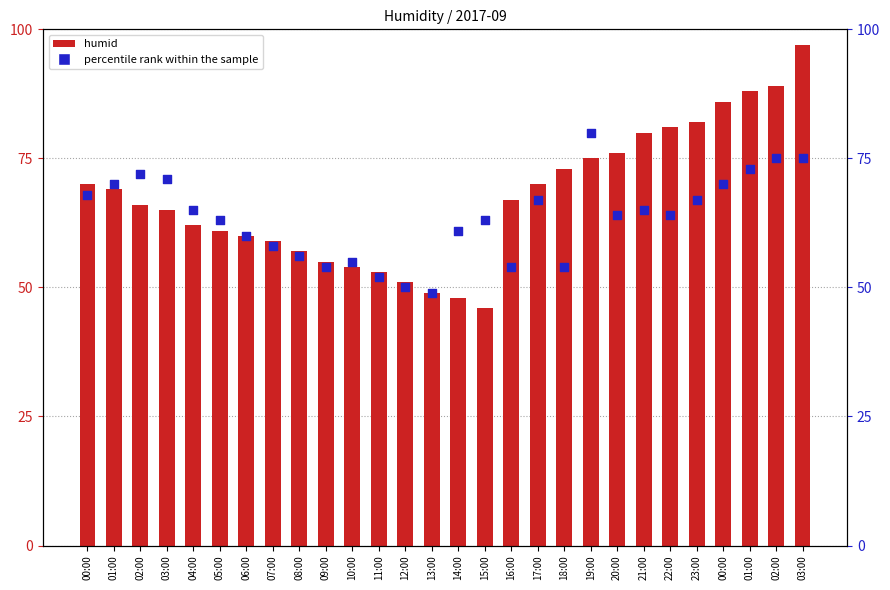

Which series has the largest total across all categories?

humid